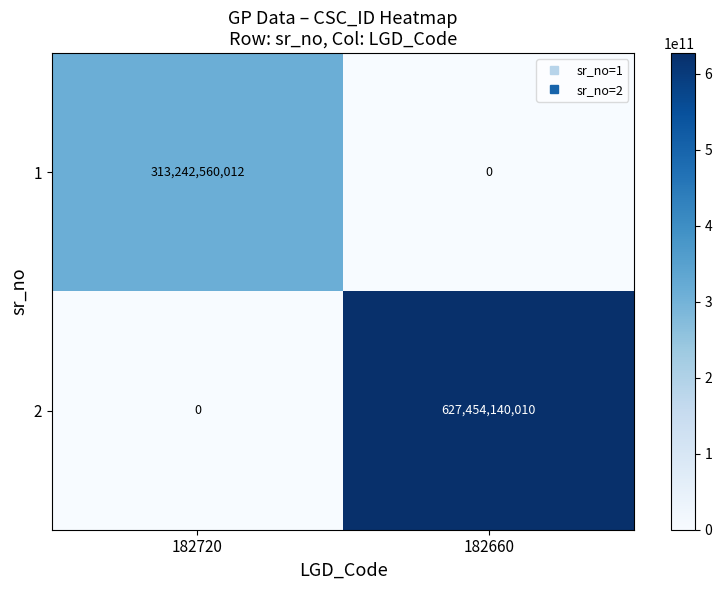

Reading left to right, transcribe all the data shown in this chart.

1: 313242560012	0
2: 0	627454140010